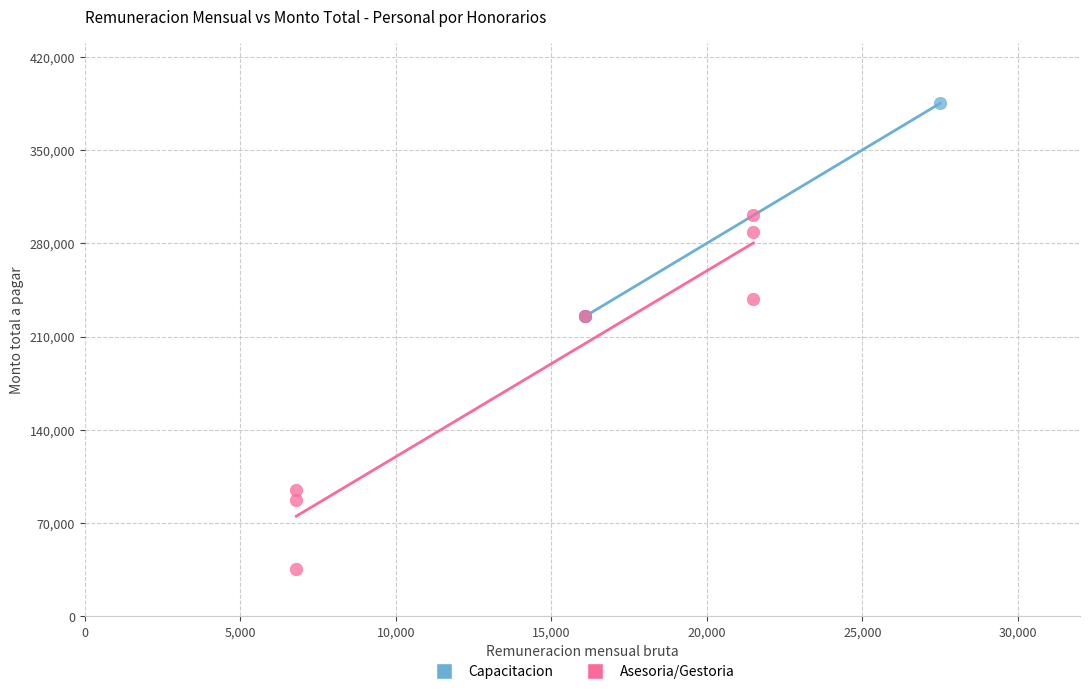

Which series has the widest spread of Y values?

Asesoria/Gestoria